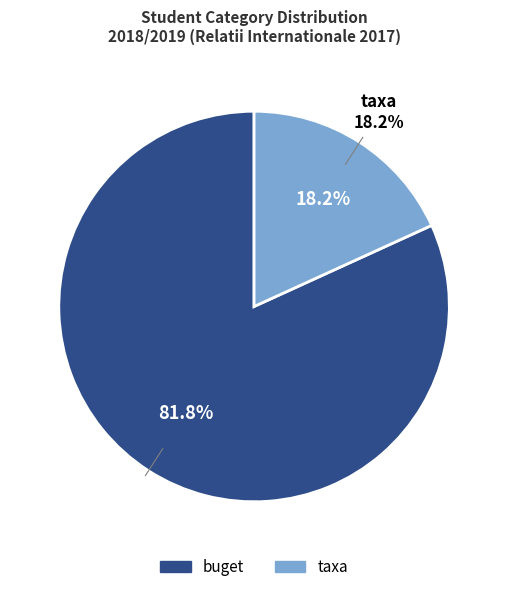

To the nearest percent, what is the difference between the largest and smallest slice percentages?

64%